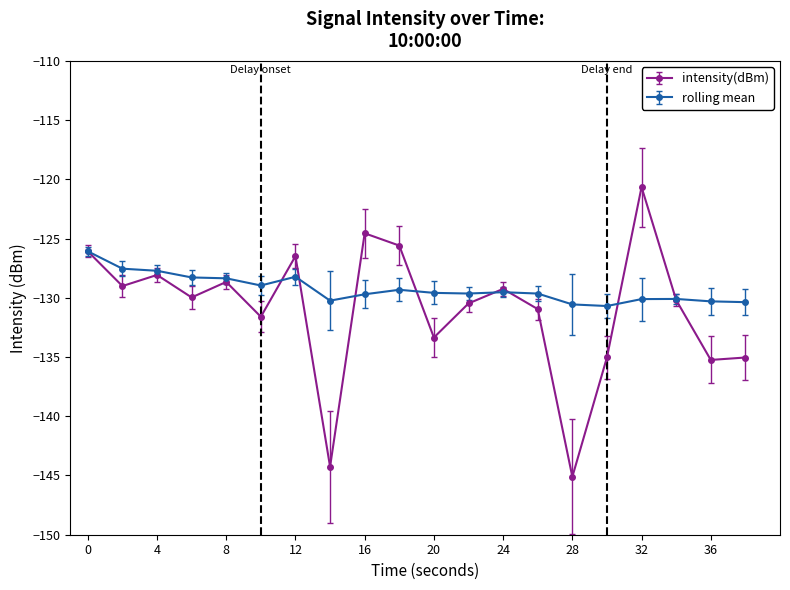

Rank the series by their average value, from lowest to highest.

intensity(dBm), rolling mean